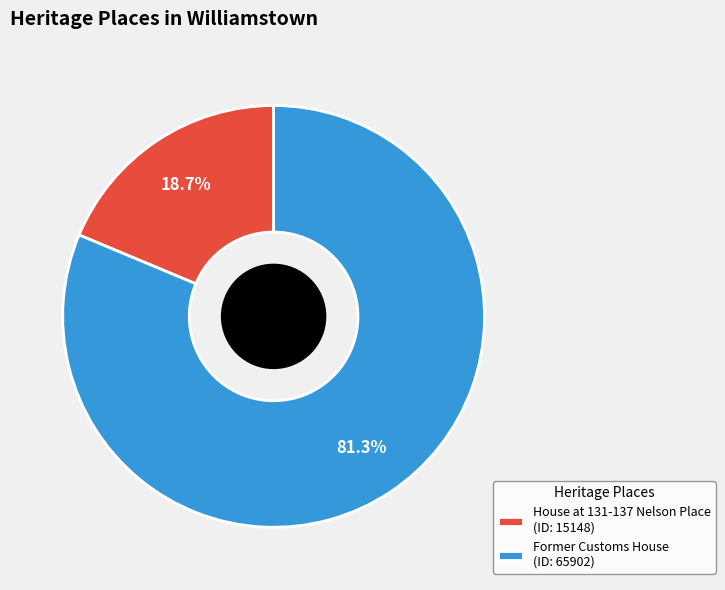

Count the number of slices in the pie.

2